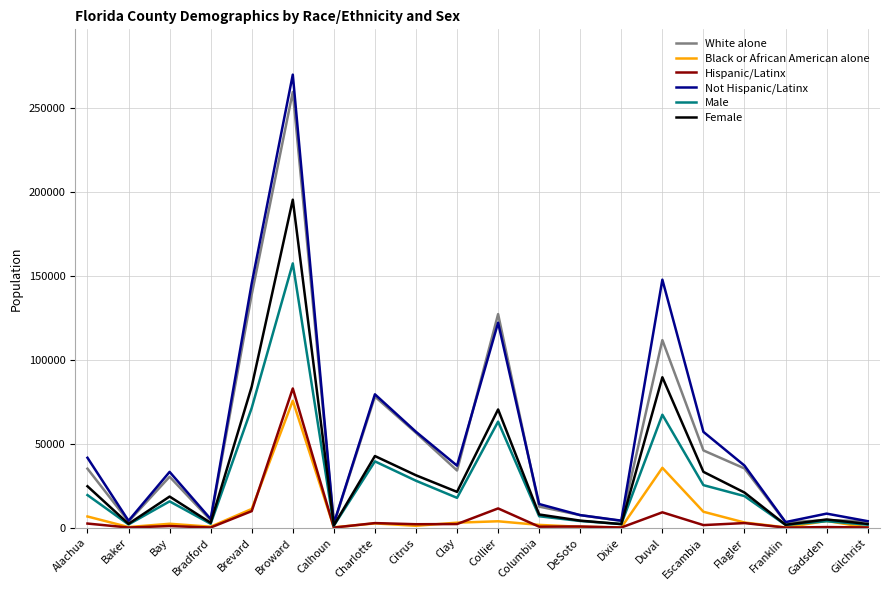

How many interior local valleys does the Not Hispanic/Latinx series have?

6